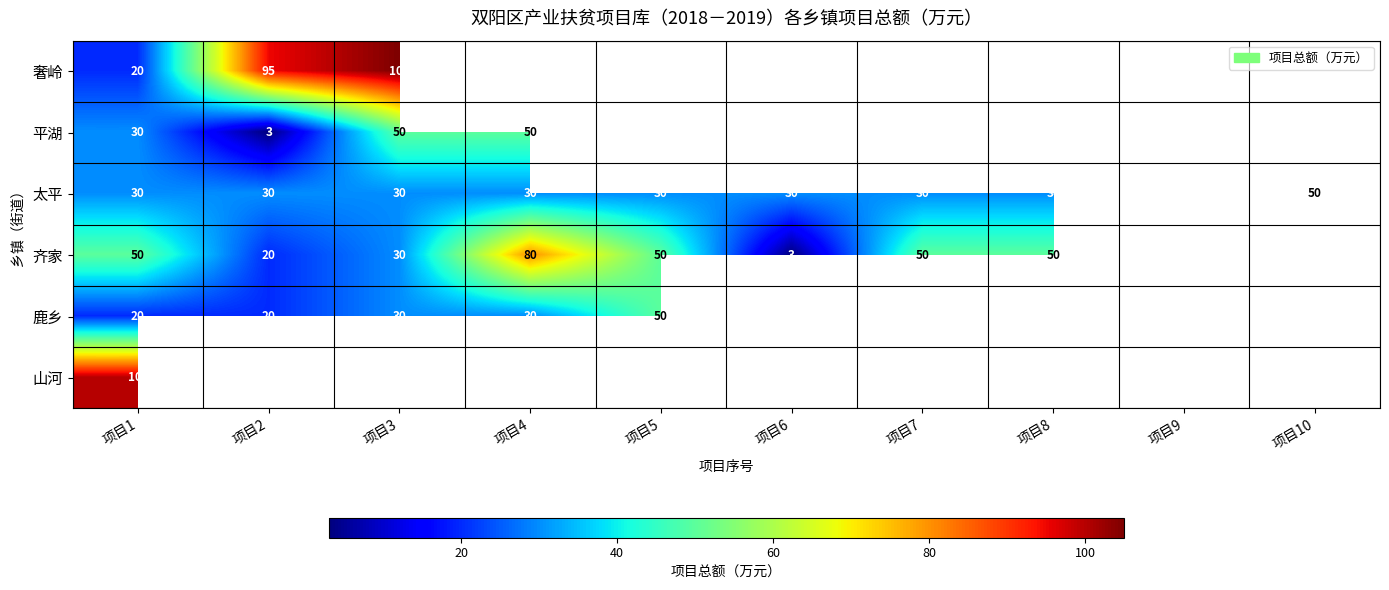

Is it true that 齐家 equals 5 at 项目6?

False